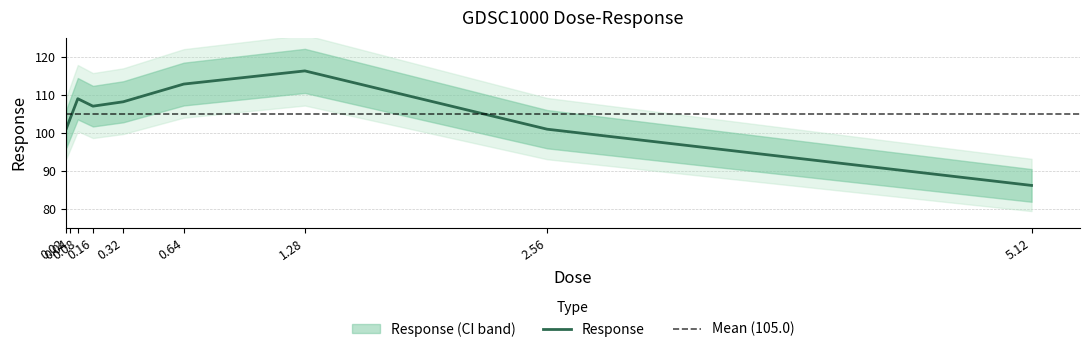

What is the label of the 1st point from the right?

5.12